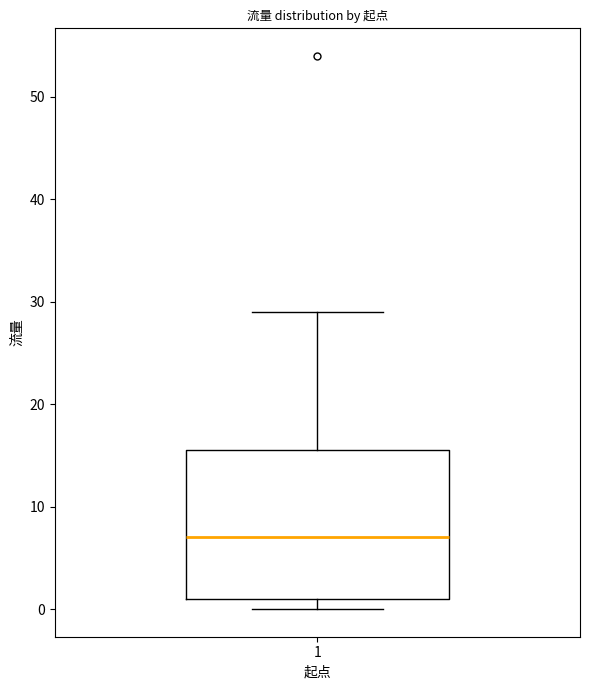

Transcribe this box plot: give where the median line is, the range the box spans, and where the two whiskers end, as read against the y-axis. The values are not printed on the chart, so give them approximately, as read against the axis.

median 7, box 1 to 16, whiskers 0 to 29